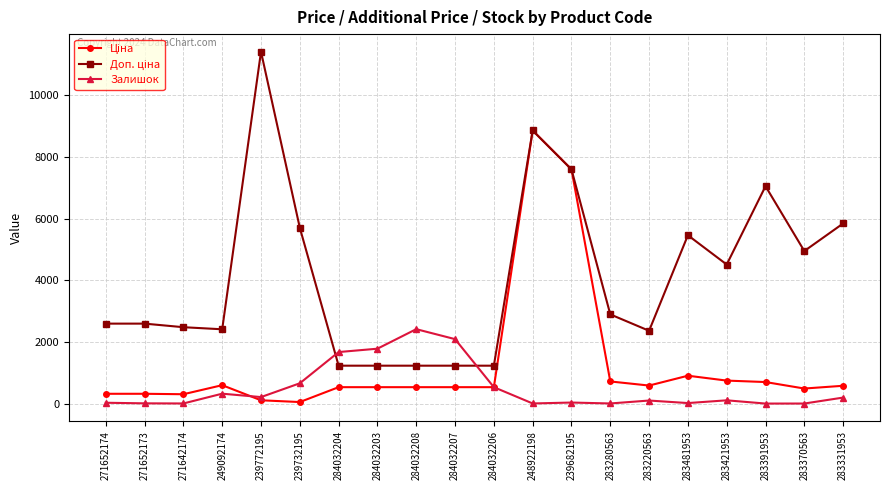

Count the number of categories in the chart.

20